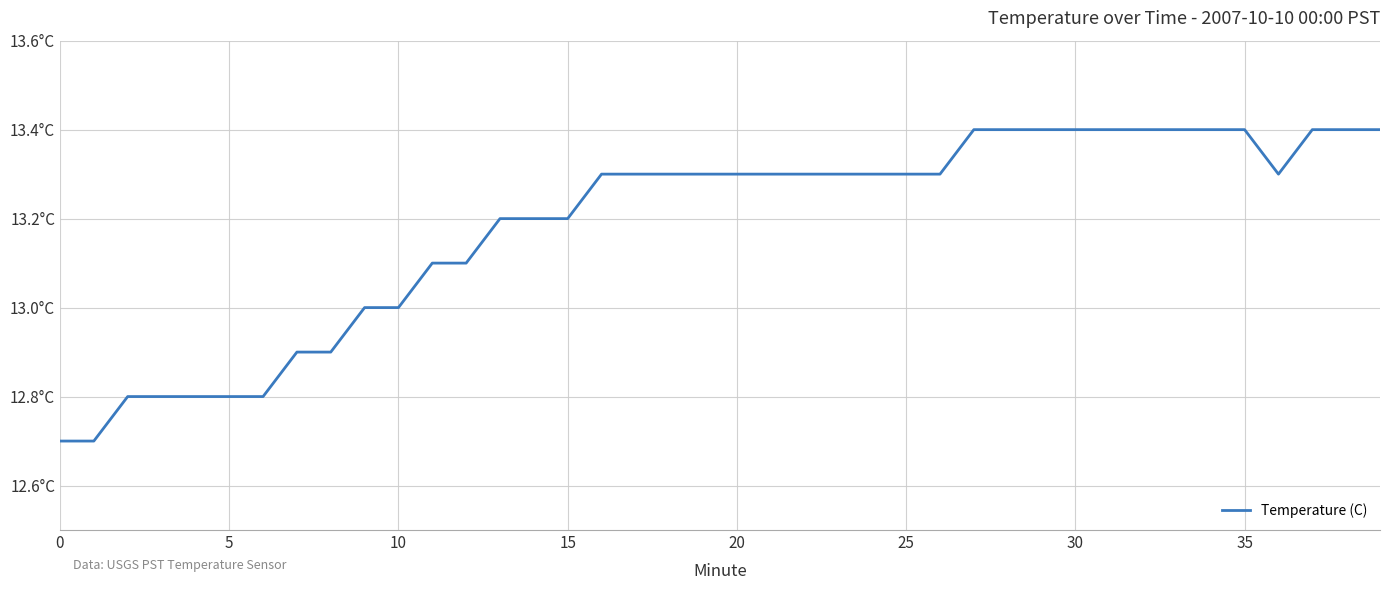

What is the average value?

13.2